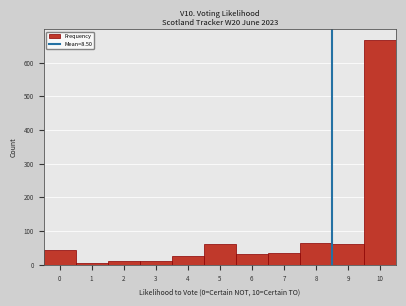

Over which range of the x-axis is the bar tallest?

9.5 to 10.5